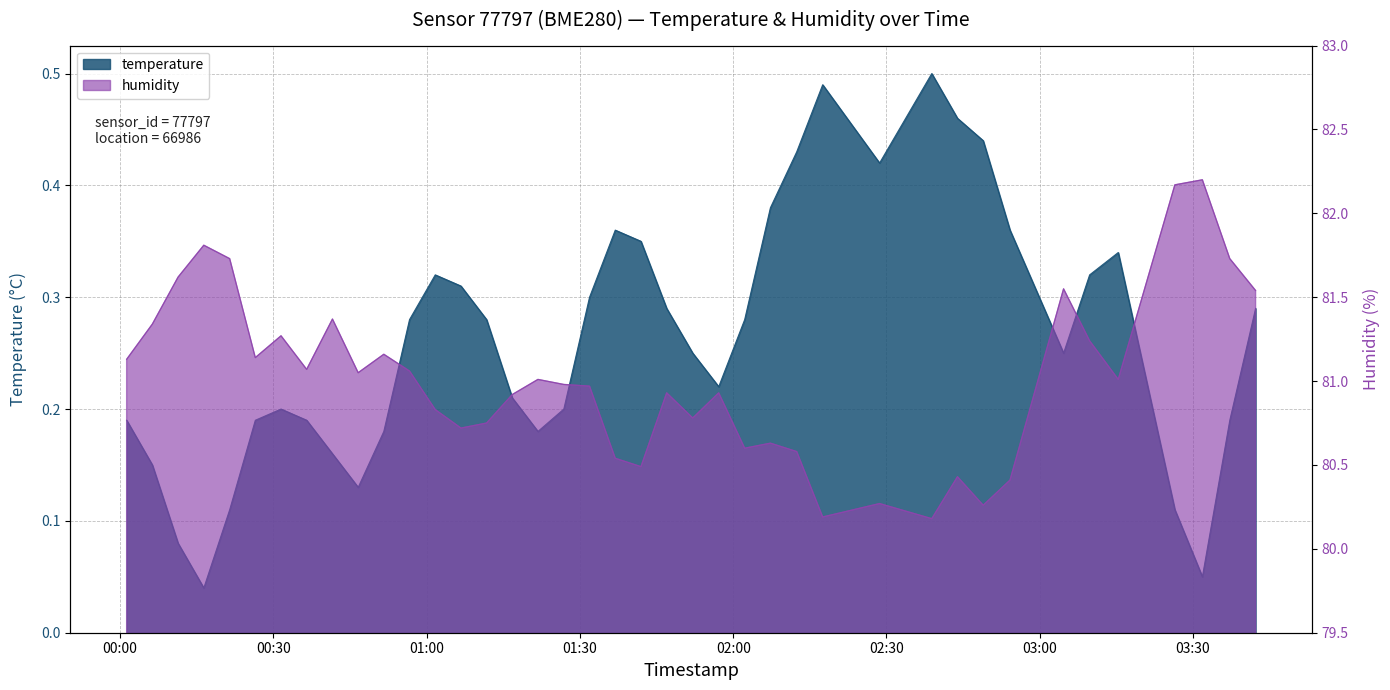

True or false: temperature and humidity cross at least once.

False